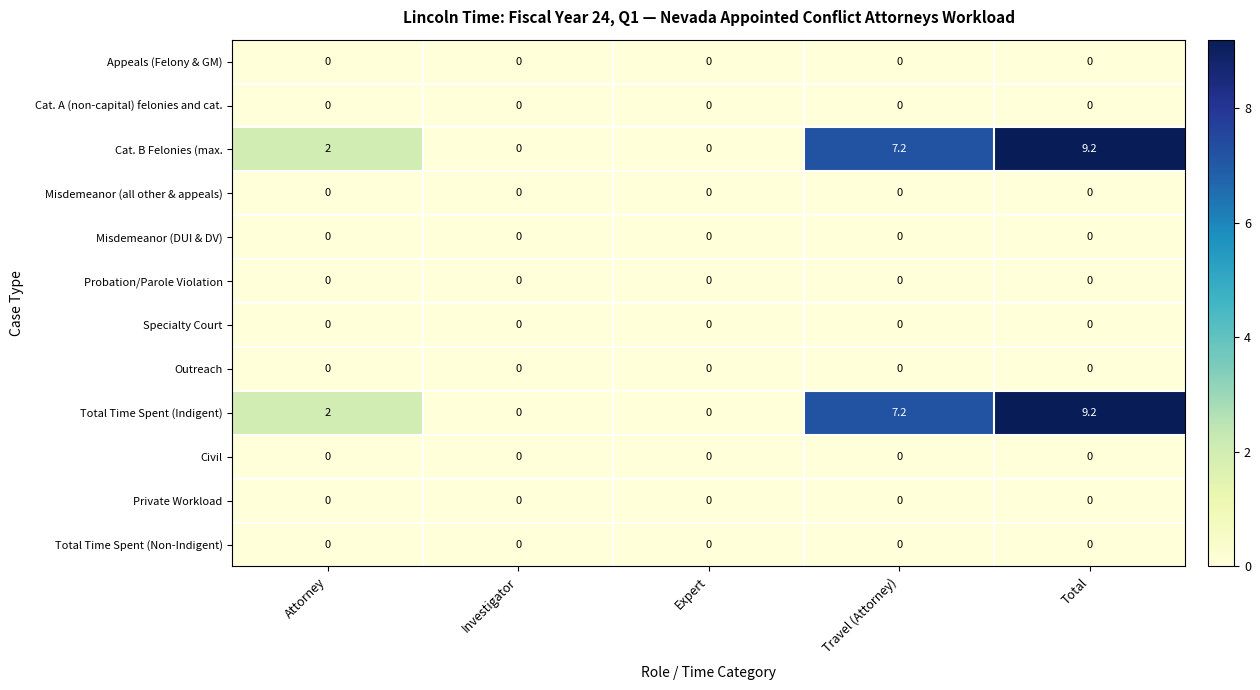

At which category is the sum across all series the highest?

Total